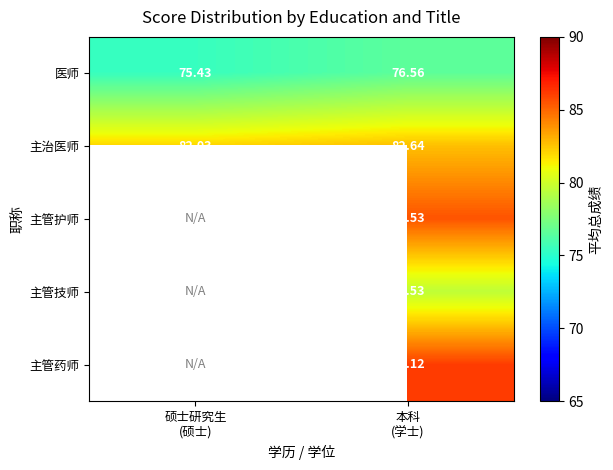

How many data points in 主管护师 are above 85?

1